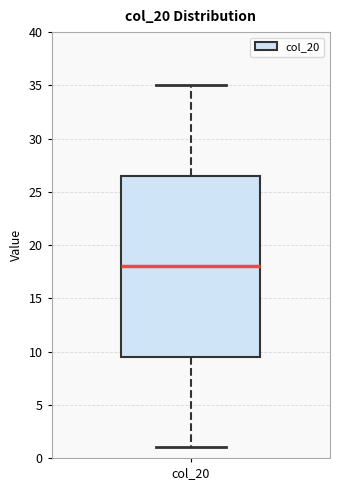

Read this box plot against the y-axis: the position of the median line, the range covered by the box, and the ends of both whiskers. The values are not printed on the chart, so give them approximately, as read against the axis.

median 18.0, box 9.5 to 26.5, whiskers 1.0 to 35.0